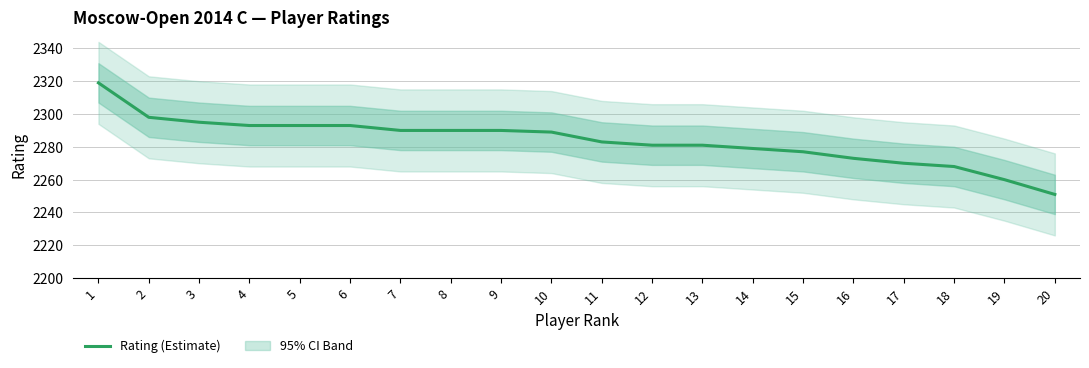

What is the ratio of the value at 5 to the value at 20?

1.0